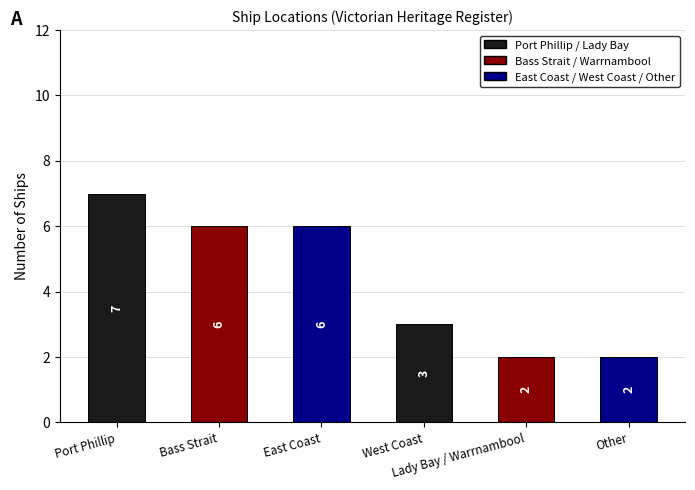

At which label does the data first exceed 6?

Port Phillip